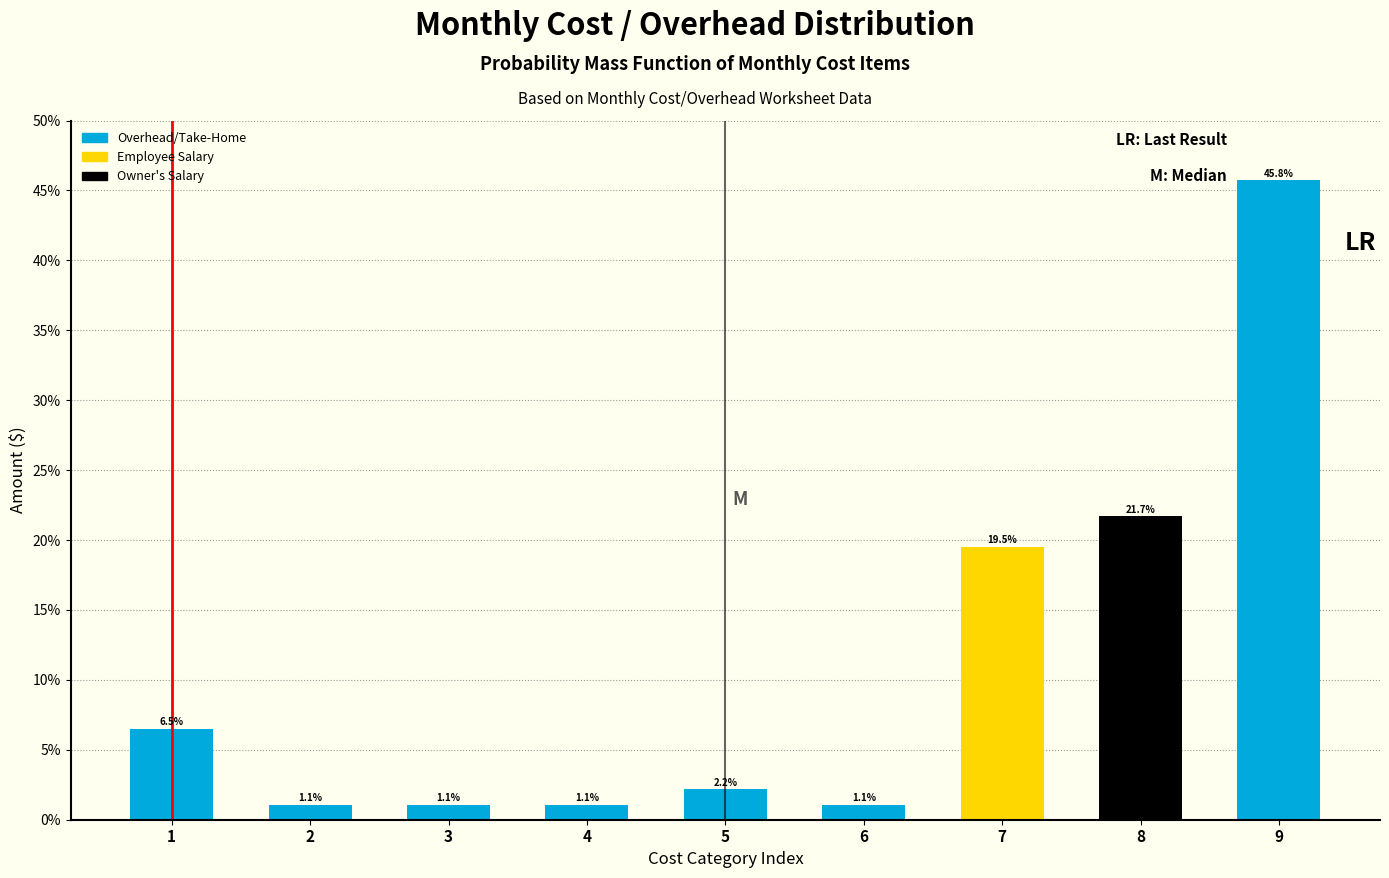

Reading right to left, list all the values displayed in this chart.

9=45.8	8=21.7	7=19.5	6=1.1	5=2.2	4=1.1	3=1.1	2=1.1	1=6.5